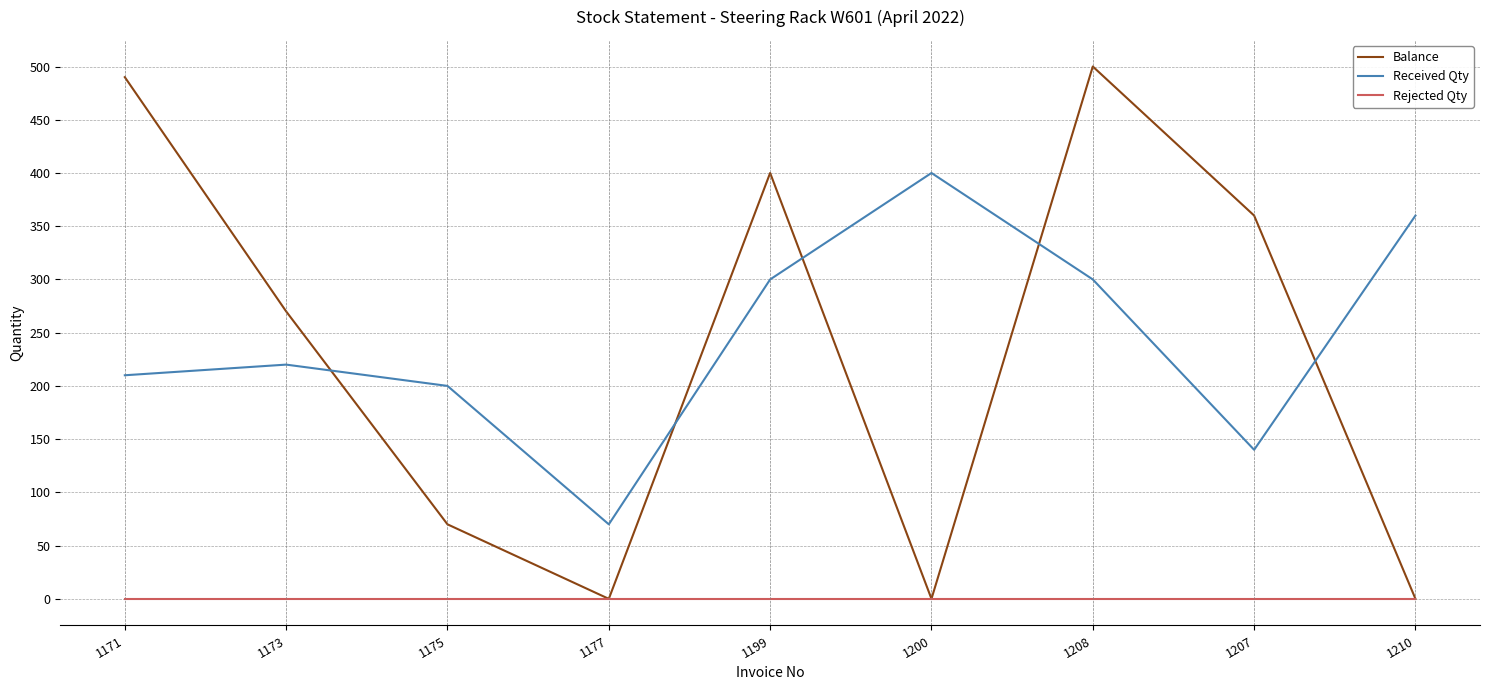

True or false: Balance and Received Qty intersect in this chart.

True